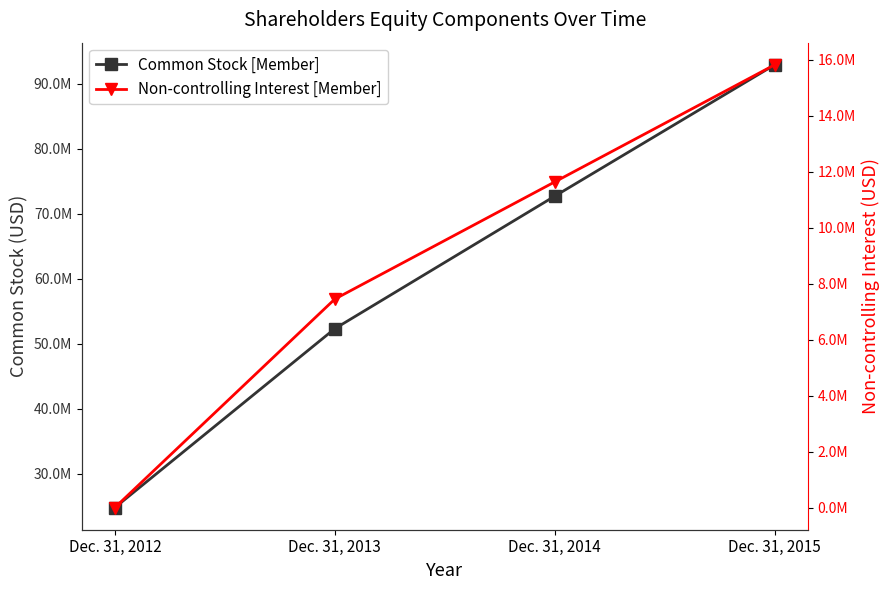

How many values in the Common Stock [Member] series are below 72700000?

2